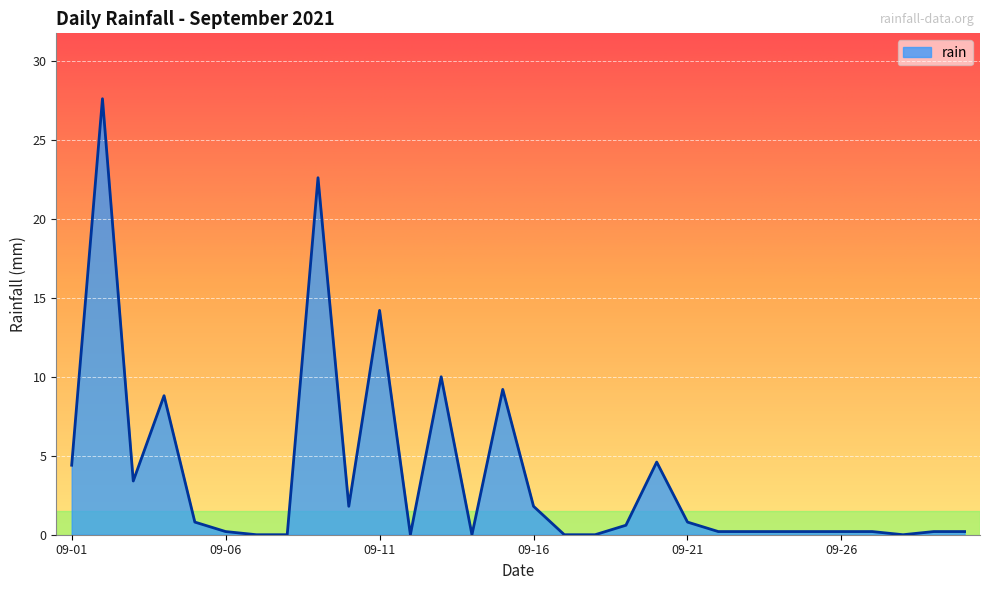

Does the chart have visible grid lines?

Yes